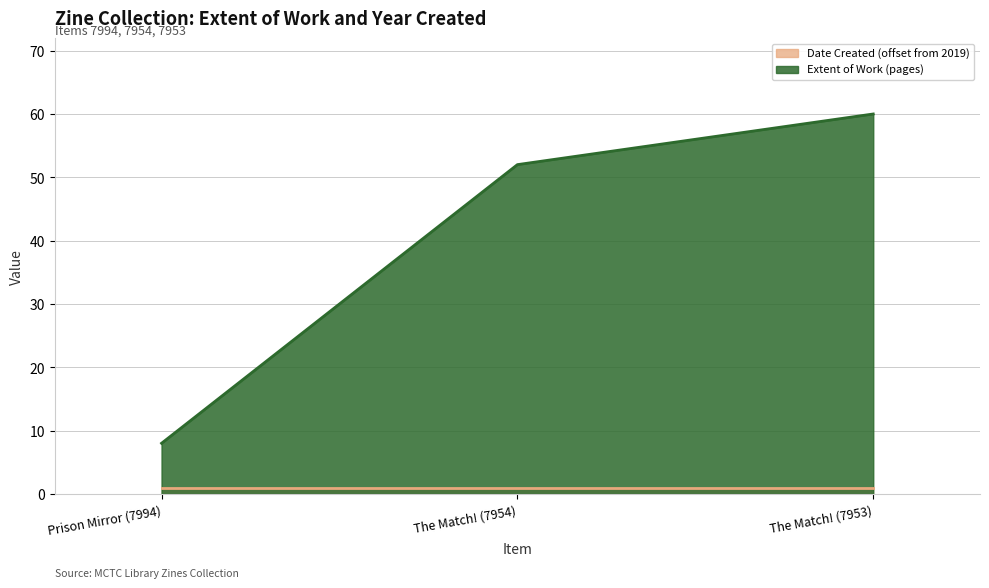

What is the label of the 2nd point from the right?

The Match! (7954)